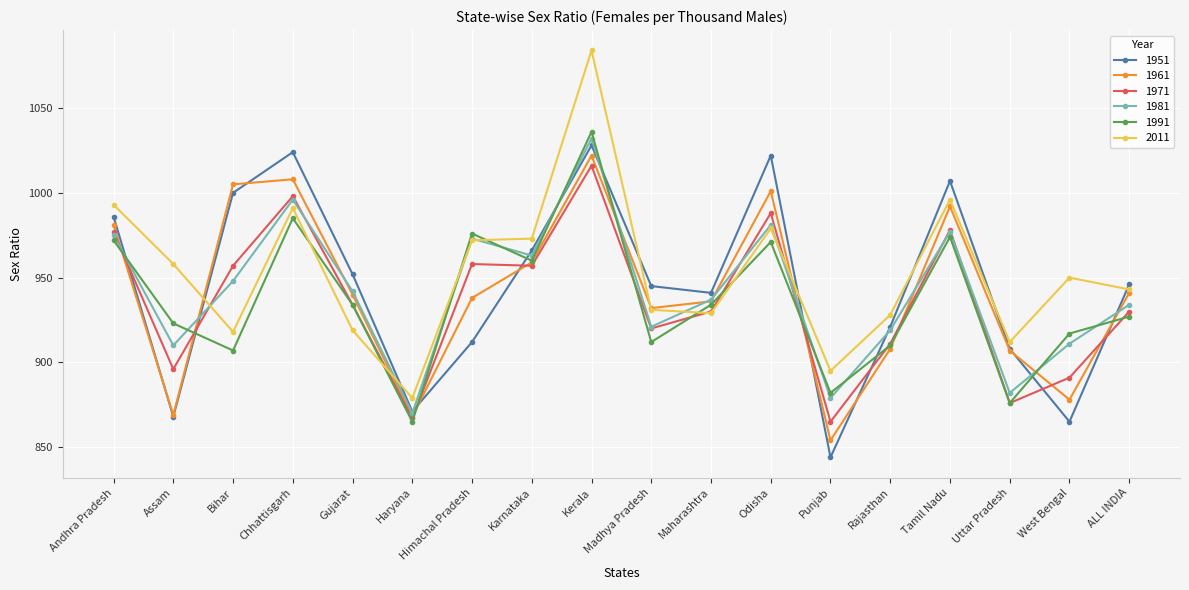

True or false: 1971 has more than 0 points higher than both neighbors.

True